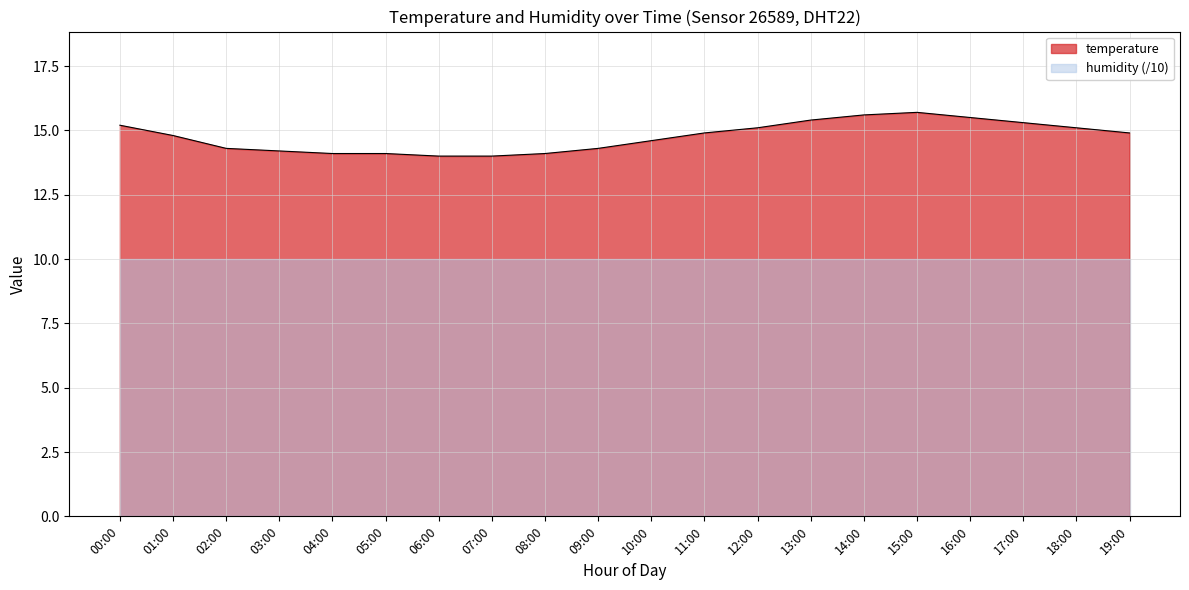

What is the label of the 2nd point from the right?

18:00